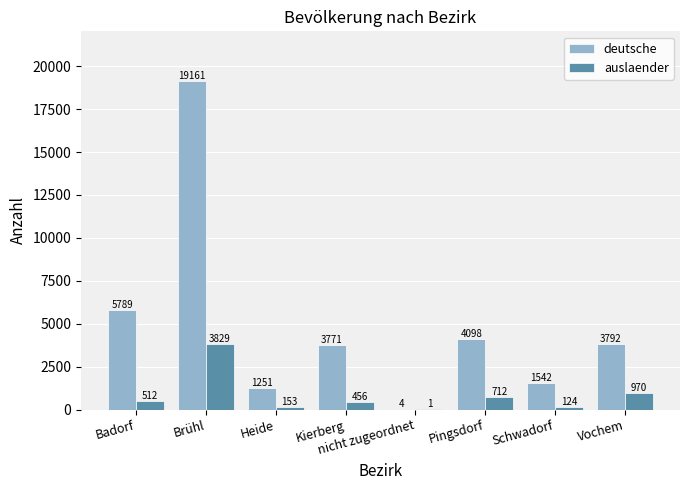

What is the spread (max minus min) of values at Schwadorf?

1418